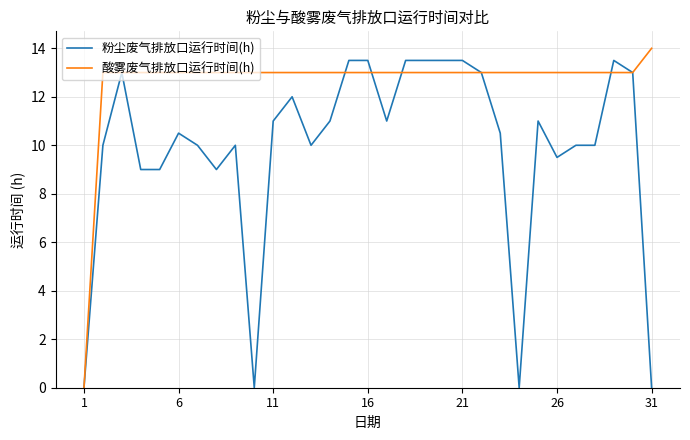

What is the greatest value displayed?

14.0